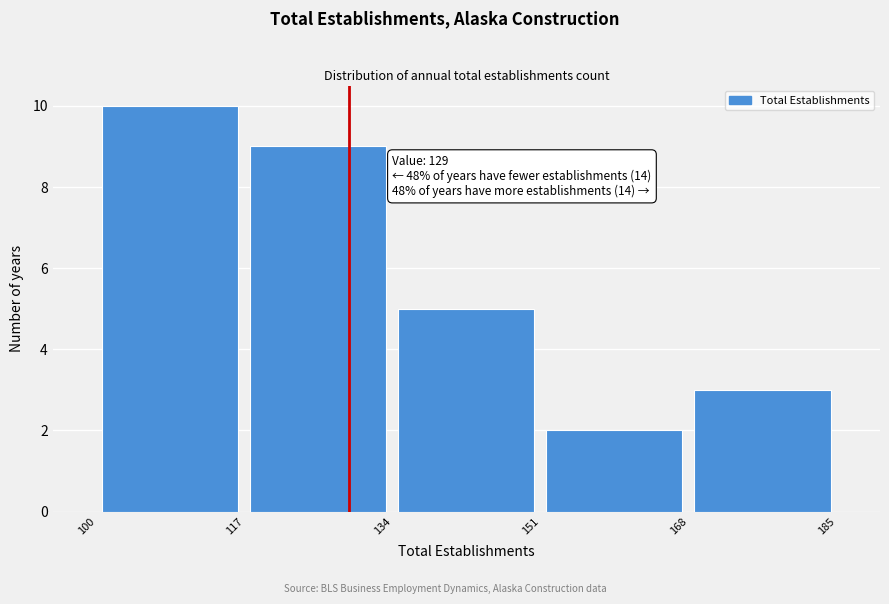

Over which range of the x-axis is the bar tallest?

100 to 117